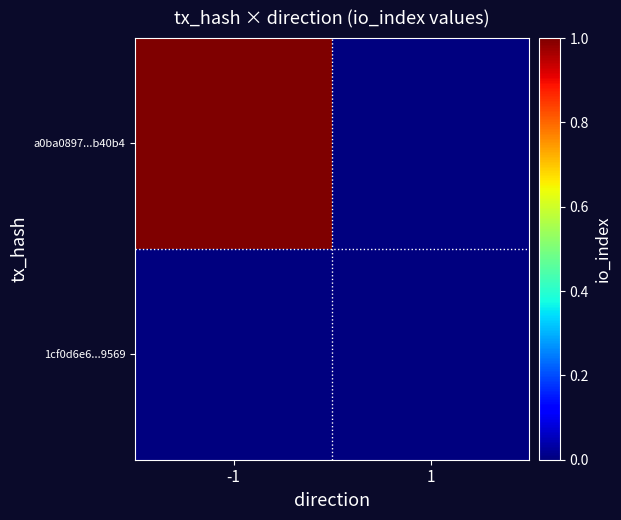

Rank the series by their average value, from lowest to highest.

1cf0d6e6...9569, a0ba0897...b40b4